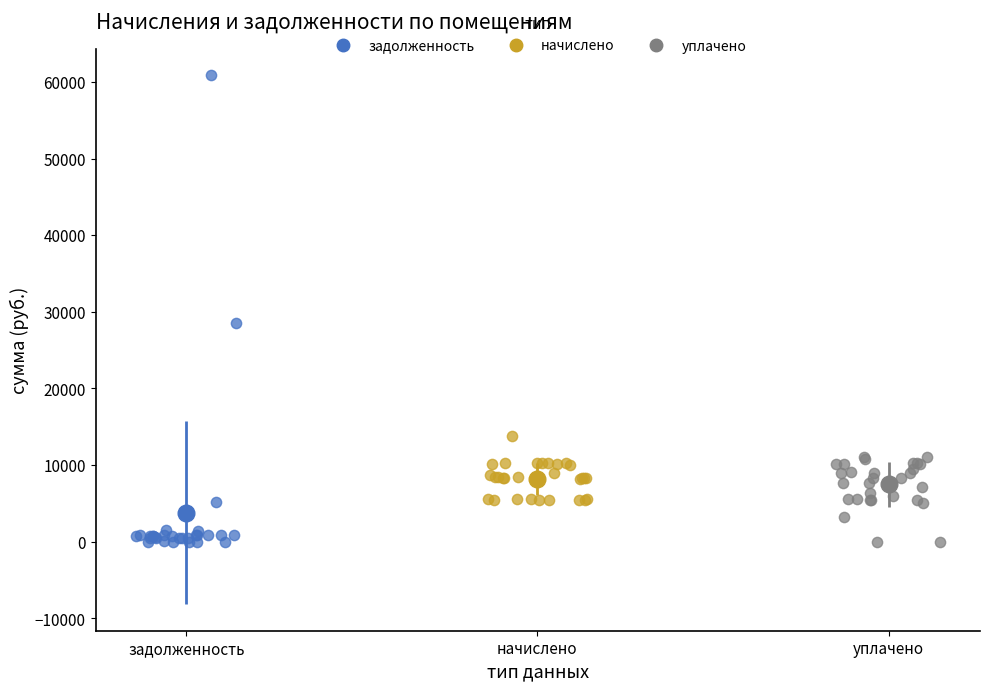

Which series has the widest spread of Y values?

задолженность